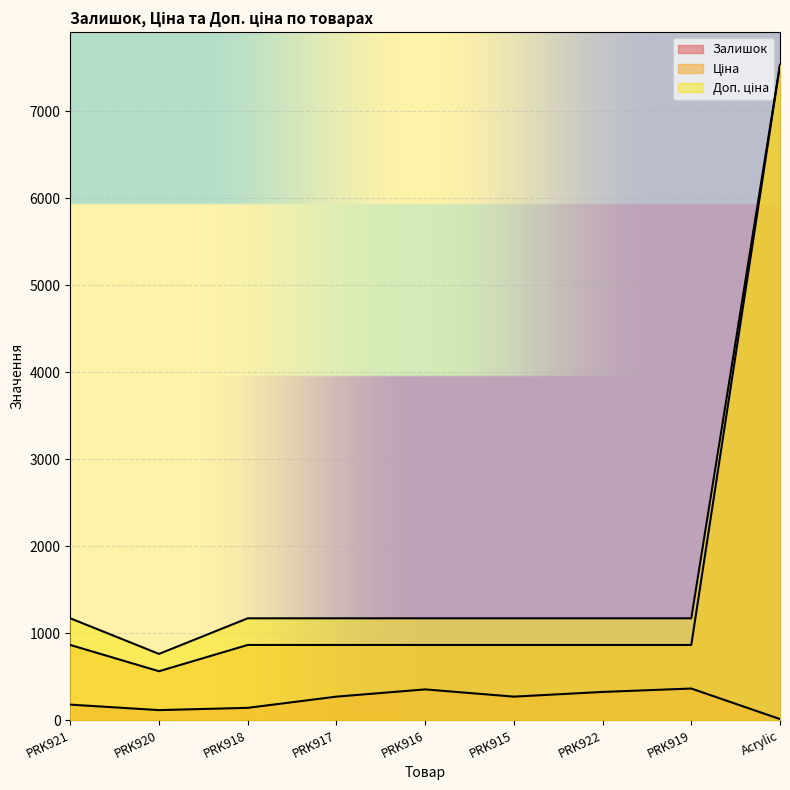

What is the difference between the maximum and minimum values in the Ціна series?

6969.9